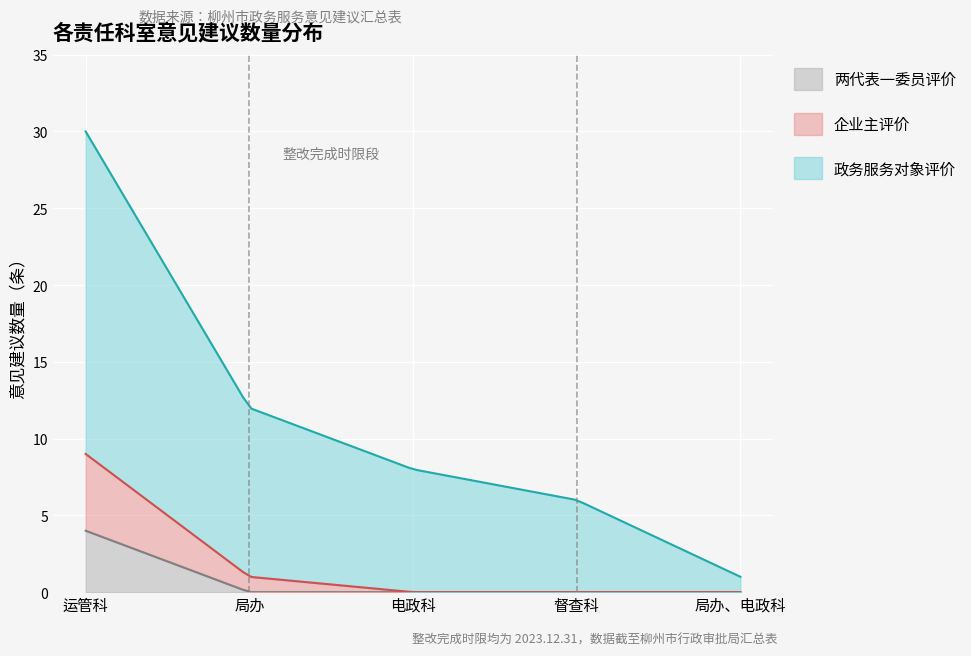

True or false: 企业主评价 and 政务服务对象评价 cross at least once.

False